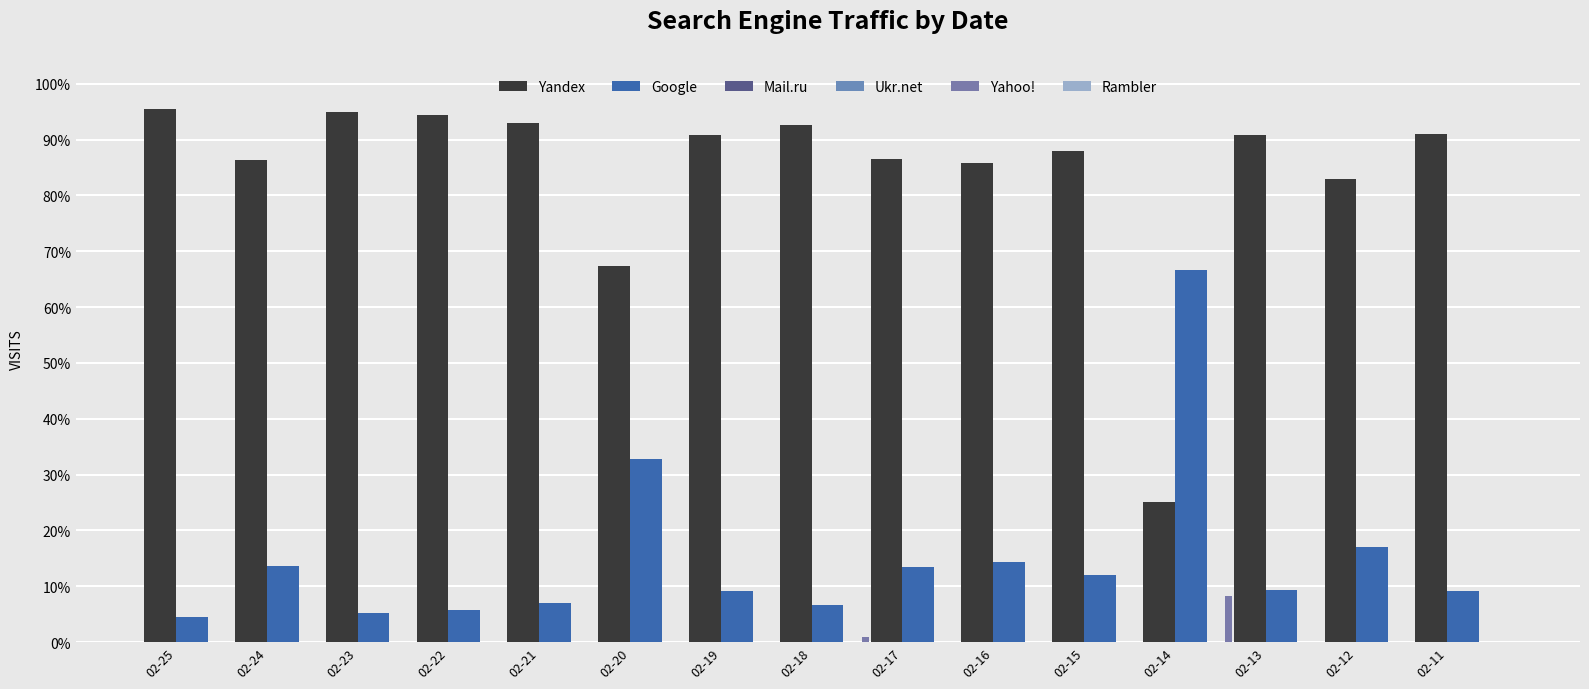

At 02-25, list the series in order from smallest to largest.

Mail.ru, Ukr.net, Yahoo!, Rambler, Google, Yandex